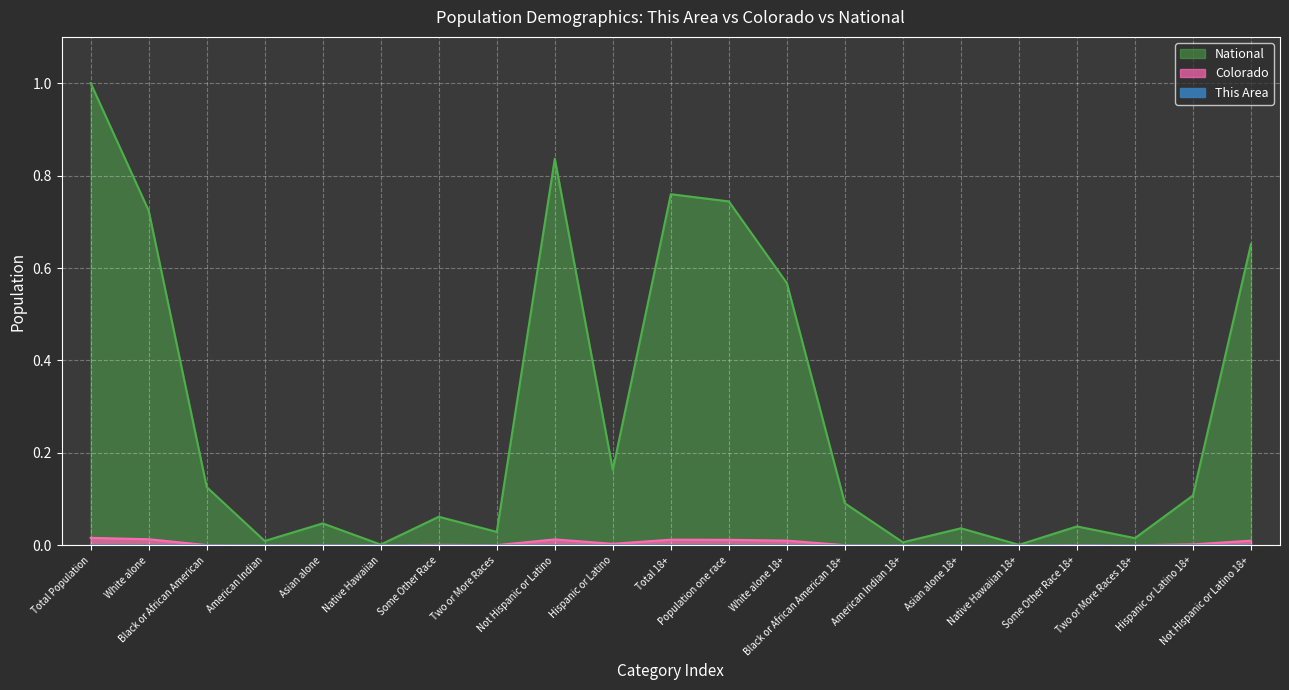

True or false: Colorado has more than 1 interior local peaks.

True